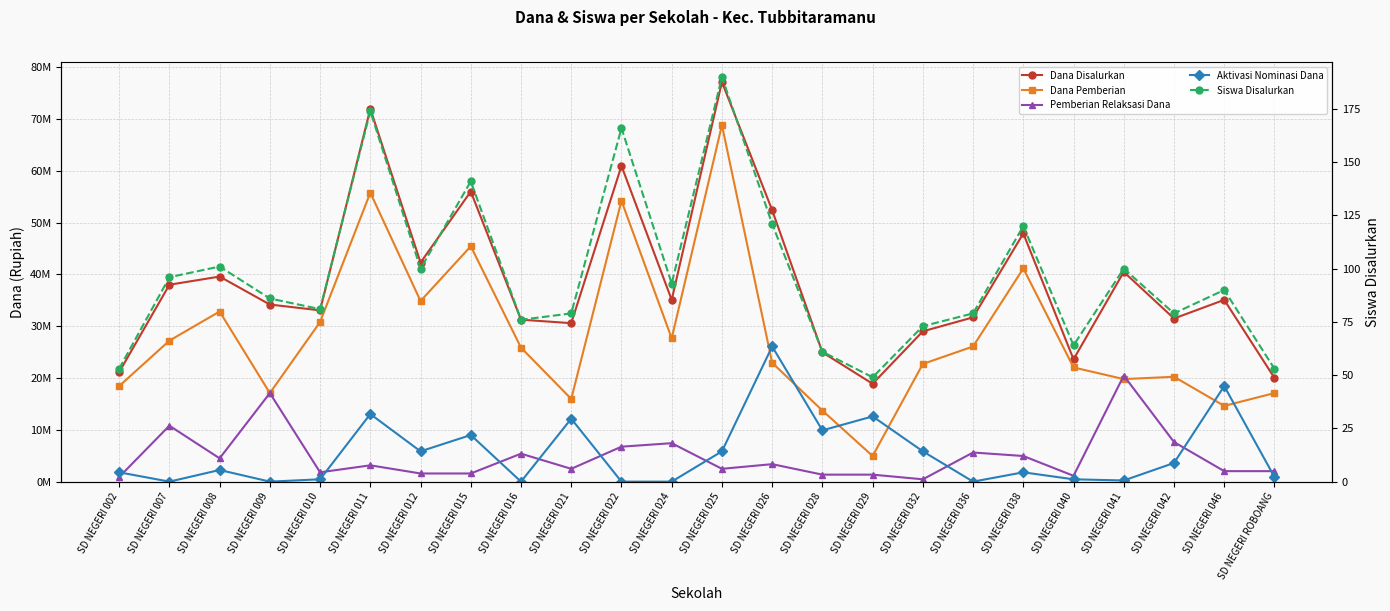

How many data points in Aktivasi Nominasi Dana are above 2250000?

11